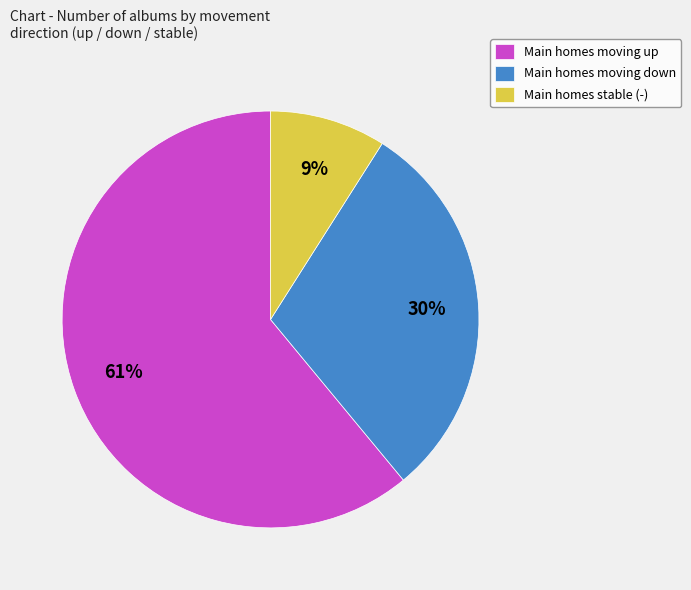

Do Main homes stable (-) and Main homes moving up together represent more than half of the pie?

Yes